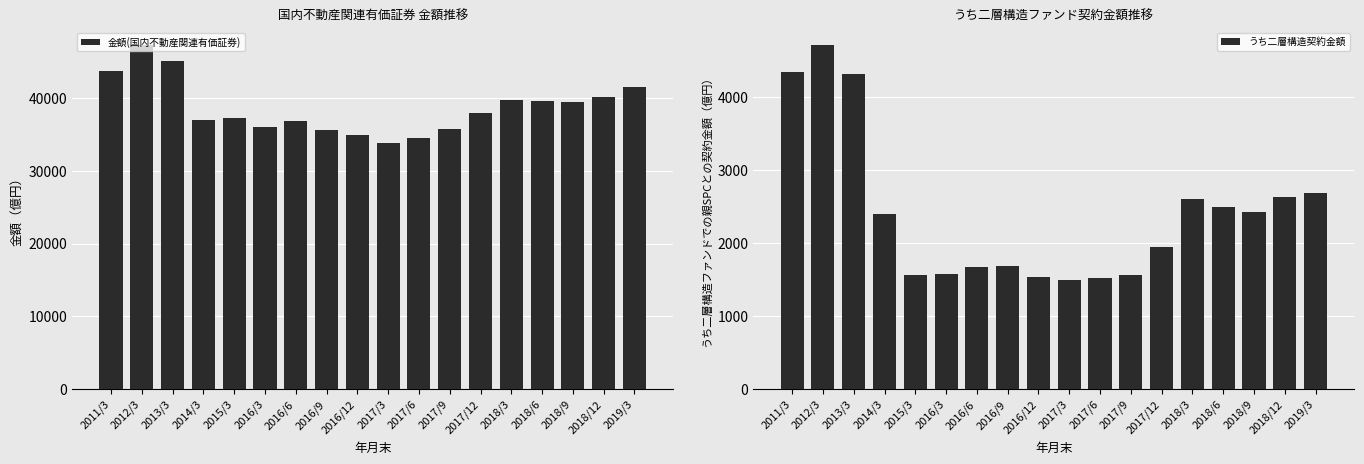

Which label corresponds to the largest value in the chart?

2012/3